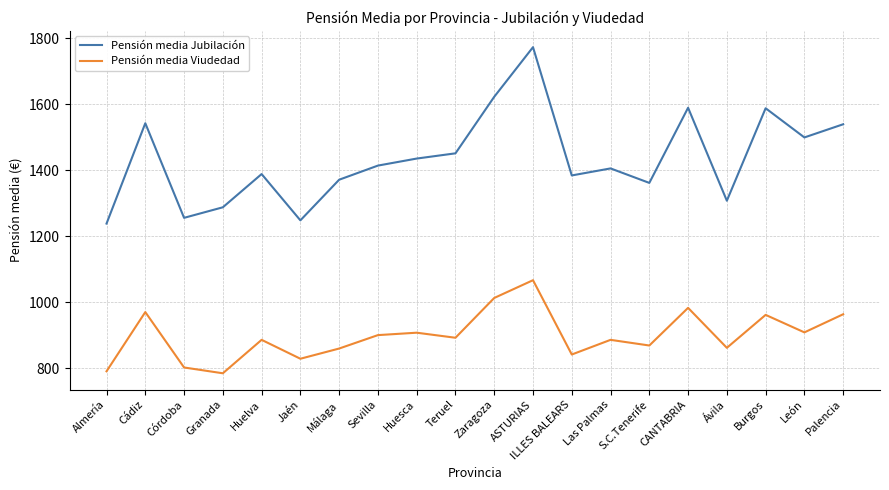

What value does the Pensión media Viudedad series have at Palencia?

963.7